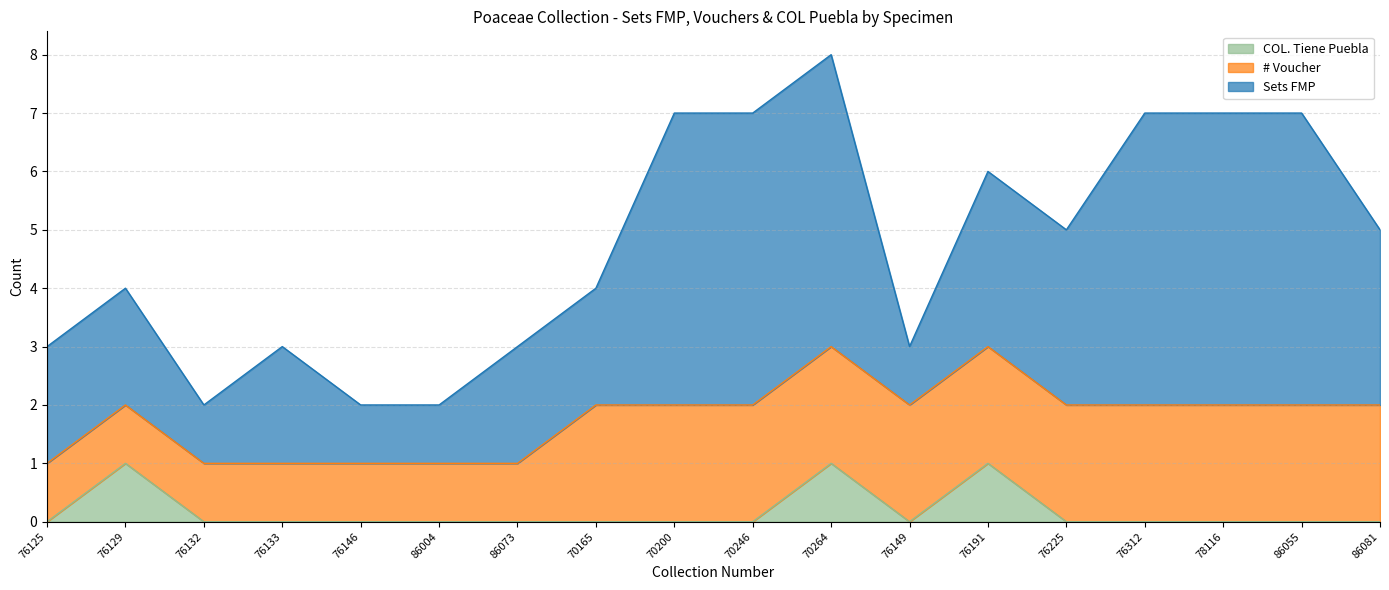

List the series in order of their overall mean, highest first.

Sets FMP, # Voucher, COL. Tiene Puebla